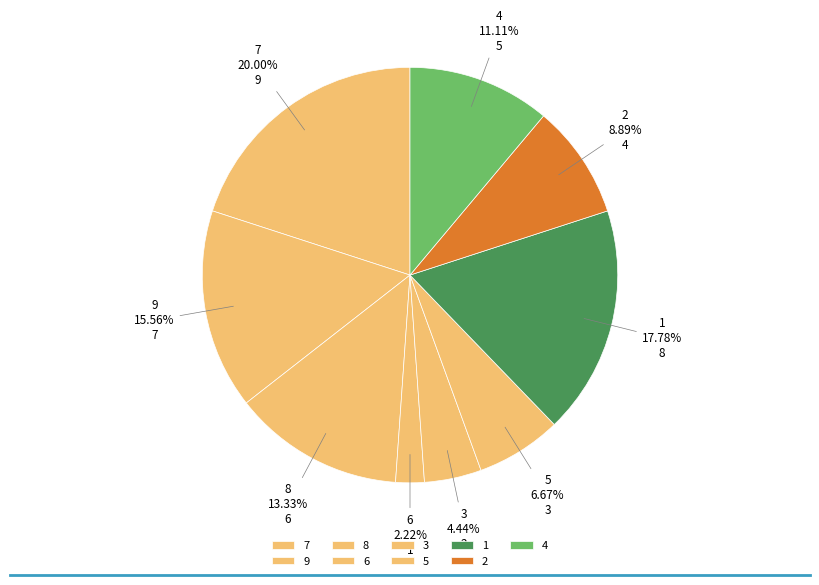

Is the sum of 4 and 5 greater than half?

No